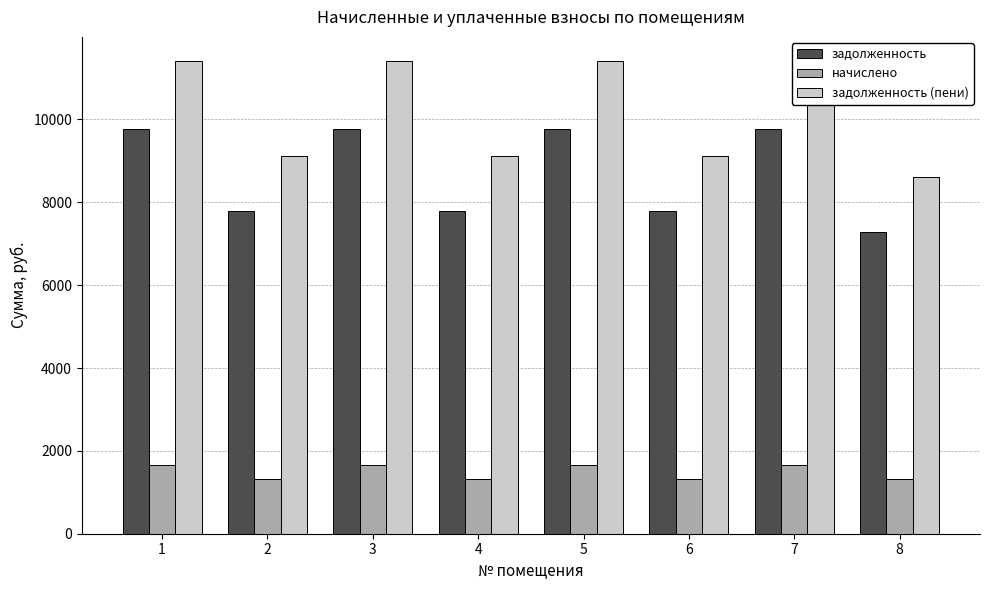

At 3, list the series in order from smallest to largest.

начислено, задолженность, задолженность (пени)